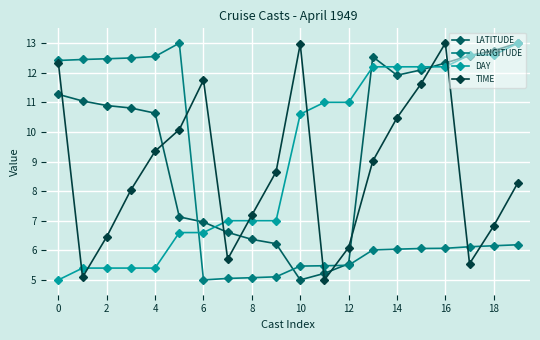

What is the maximum value shown in the chart?

13.0